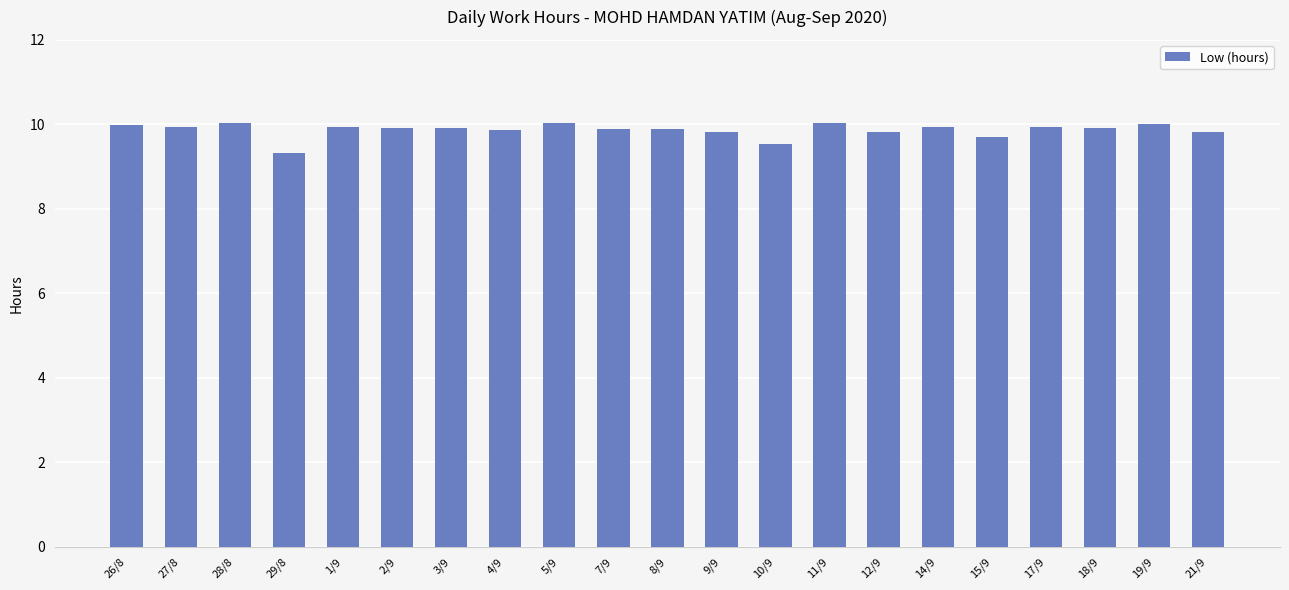

What is the value of the 13th bar from the left?

9.5